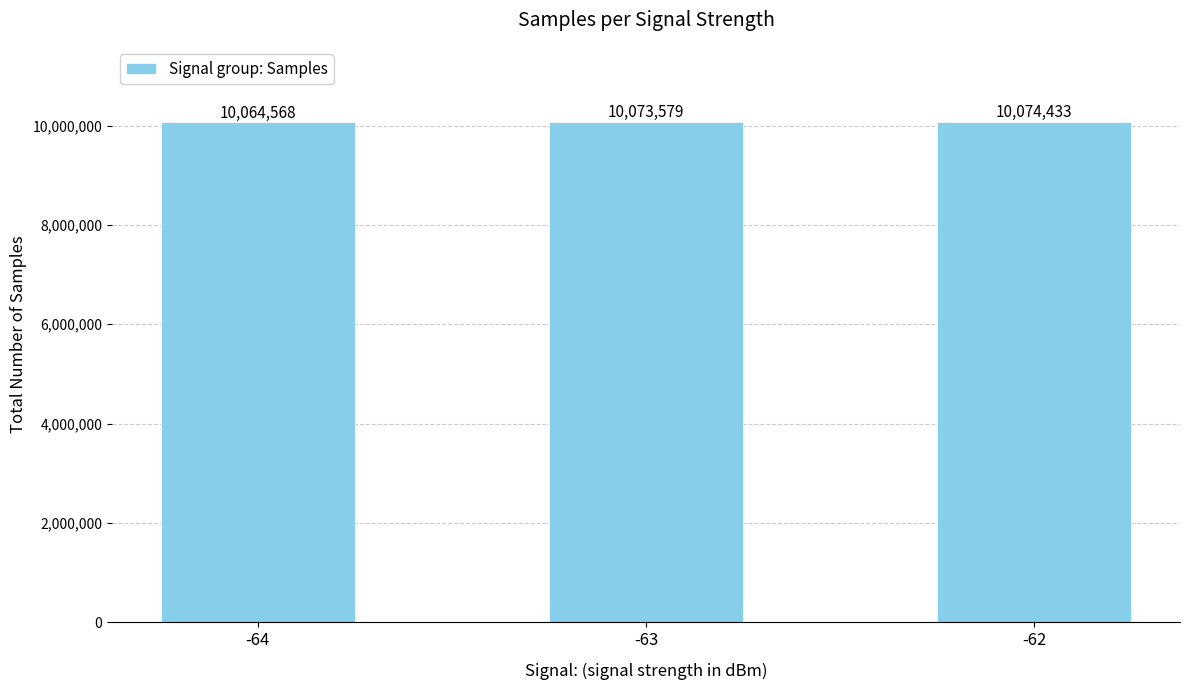

How many bars are there in total?

3